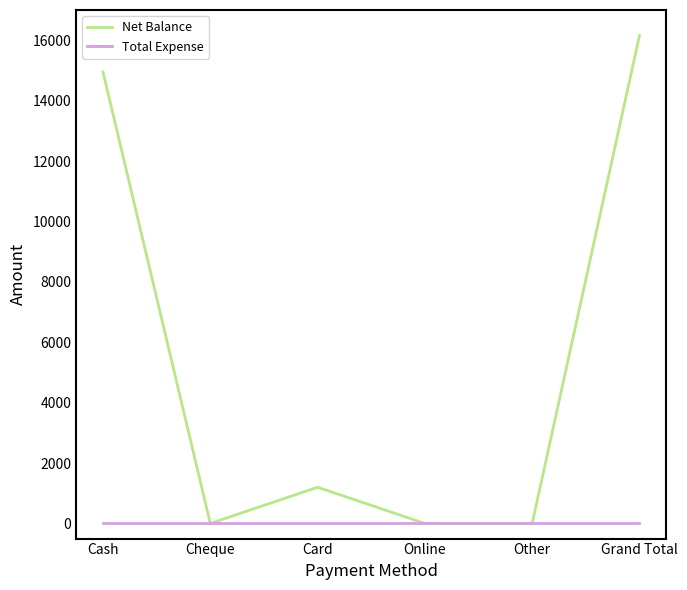

List the series in order of their overall mean, highest first.

Net Balance, Total Expense